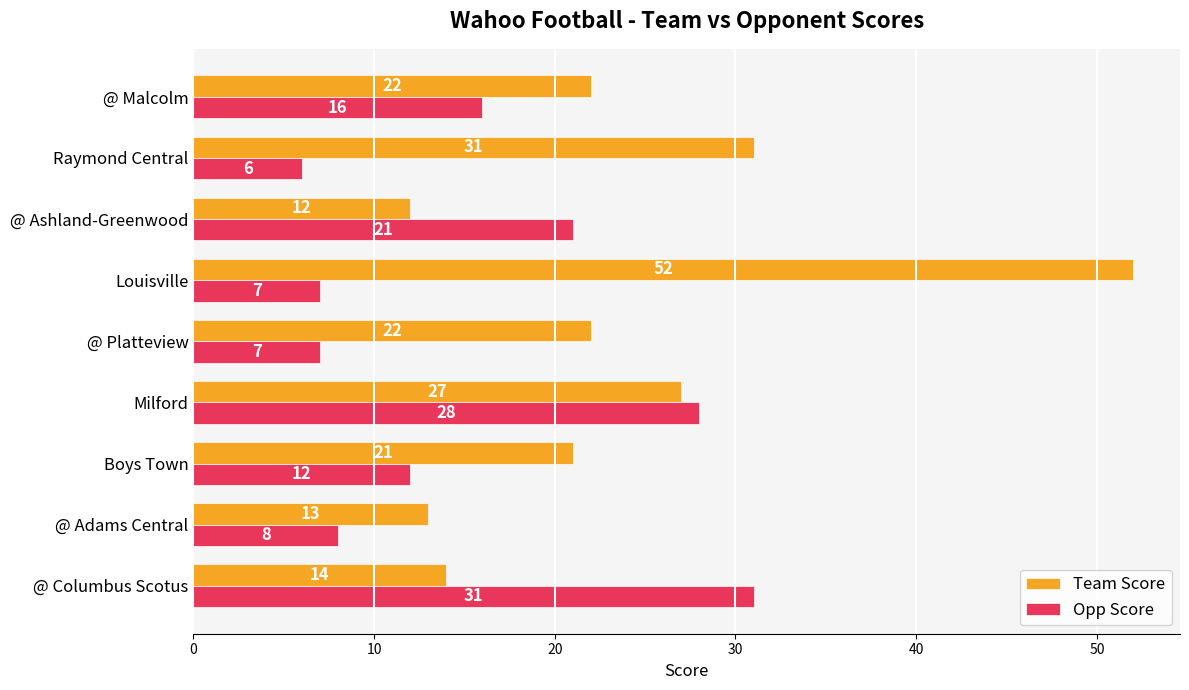

What is the total value across all series at @ Platteview?

29